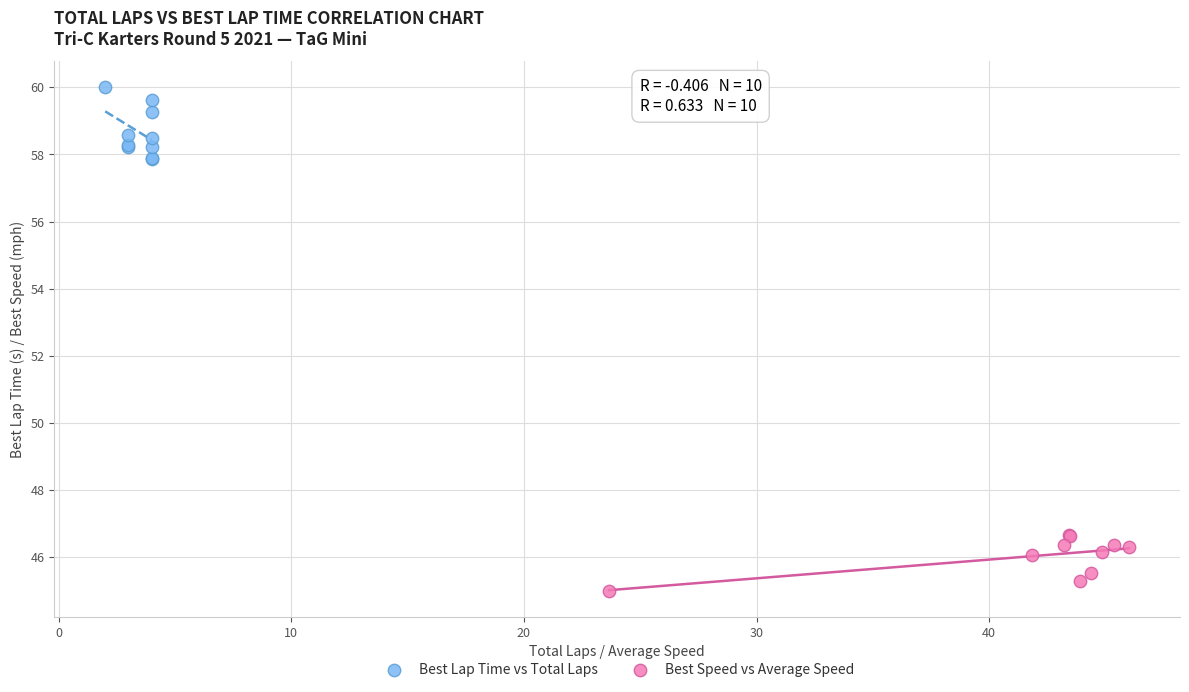

Which series has the widest spread of Y values?

Best Lap Time vs Total Laps